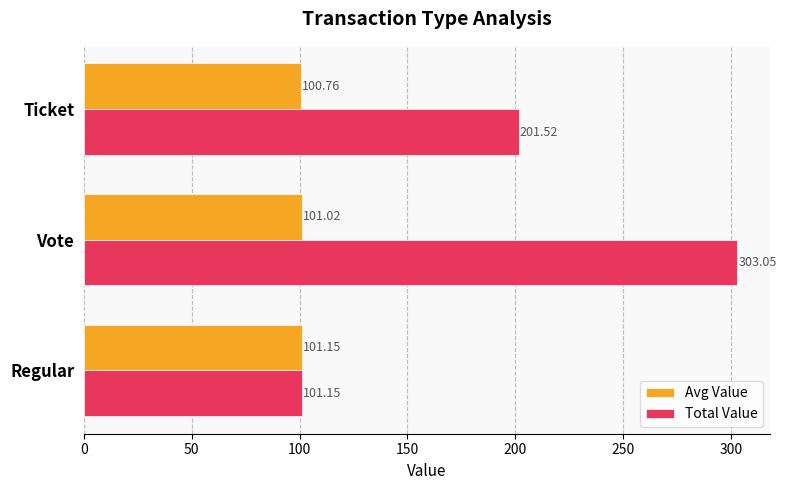

What is the difference between the maximum and second lowest values in the Avg Value series?

0.1